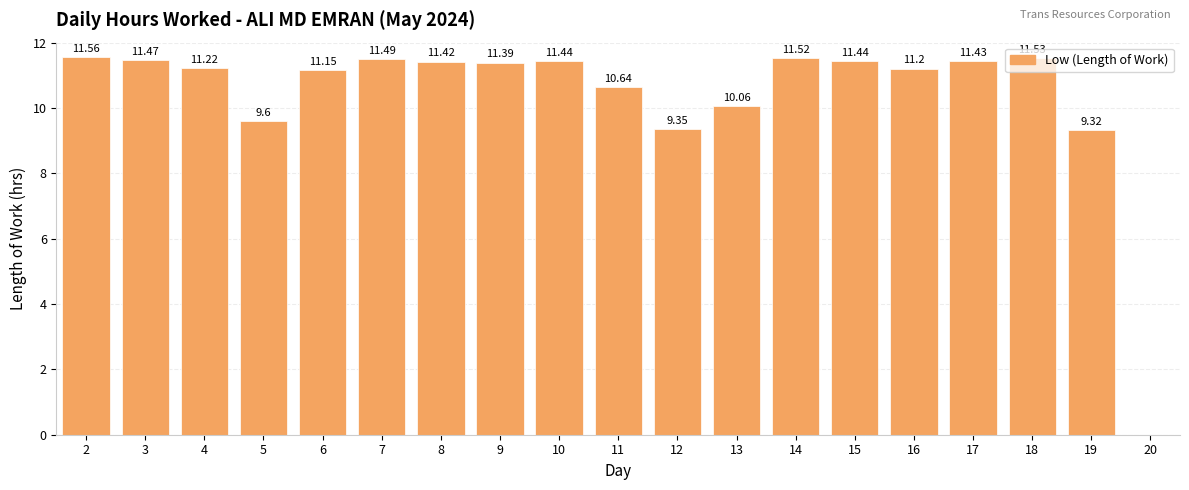

What is the sum of all values?

197.2